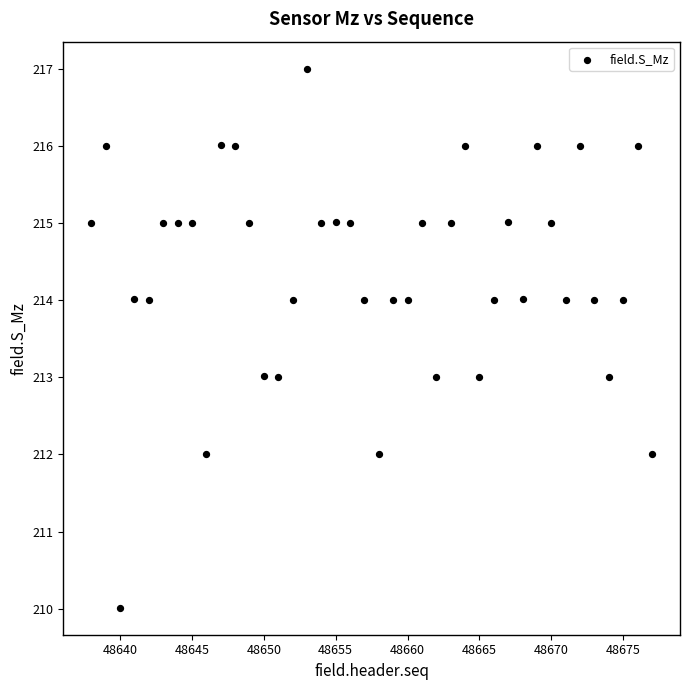

What is the range of Y values (max minus min)?

7.0